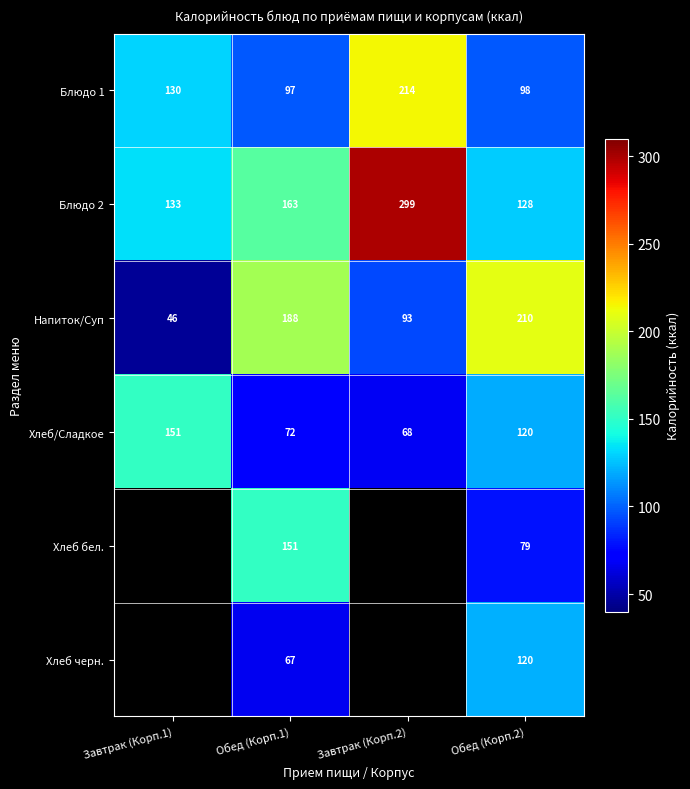

What is the sum of the Напиток/Суп values at Завтрак (Корп.2) and Обед (Корп.2)?

303